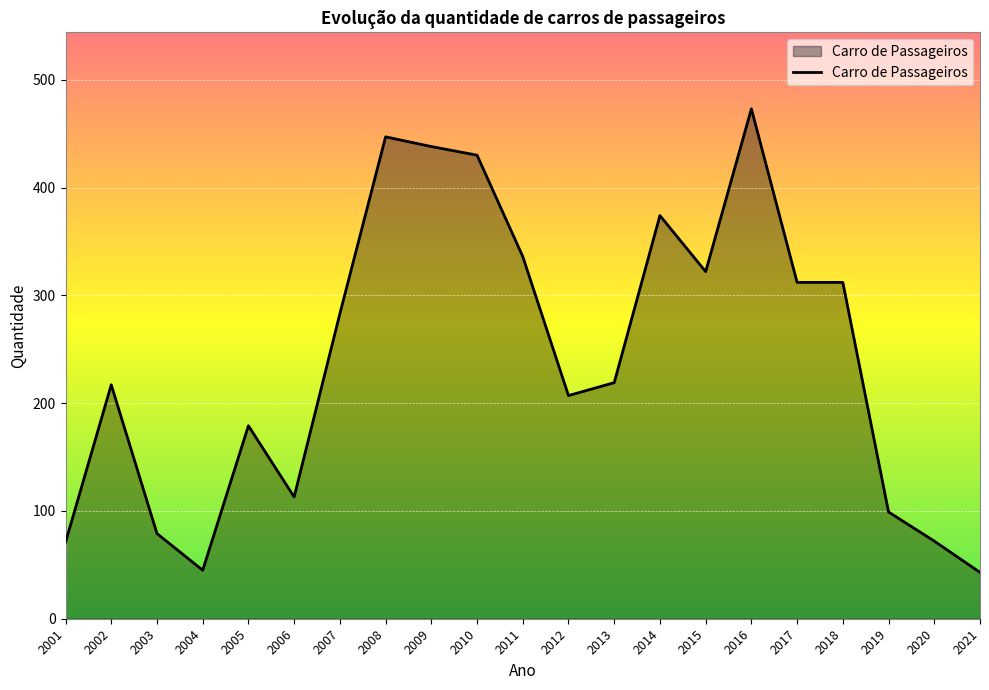

Is it true that the value at 2011 is 568?

False